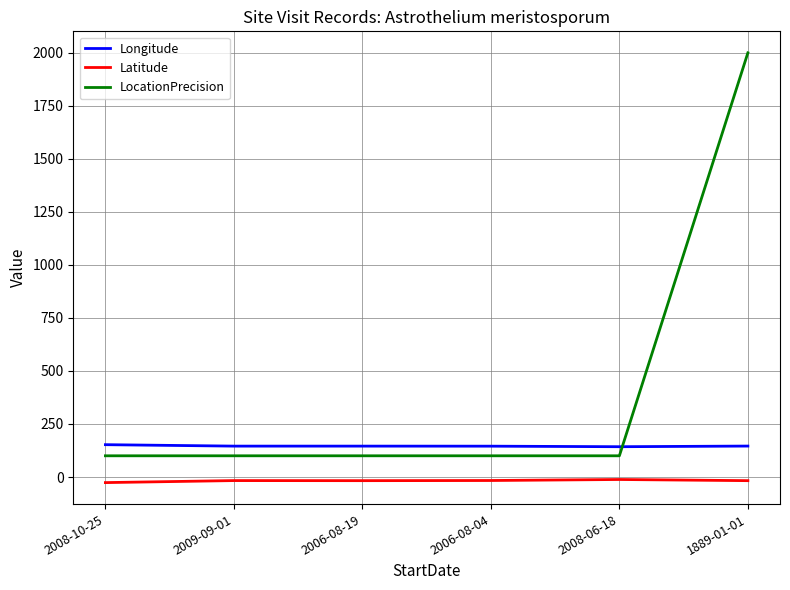

What value does the Longitude series have at 2009-09-01?

145.6